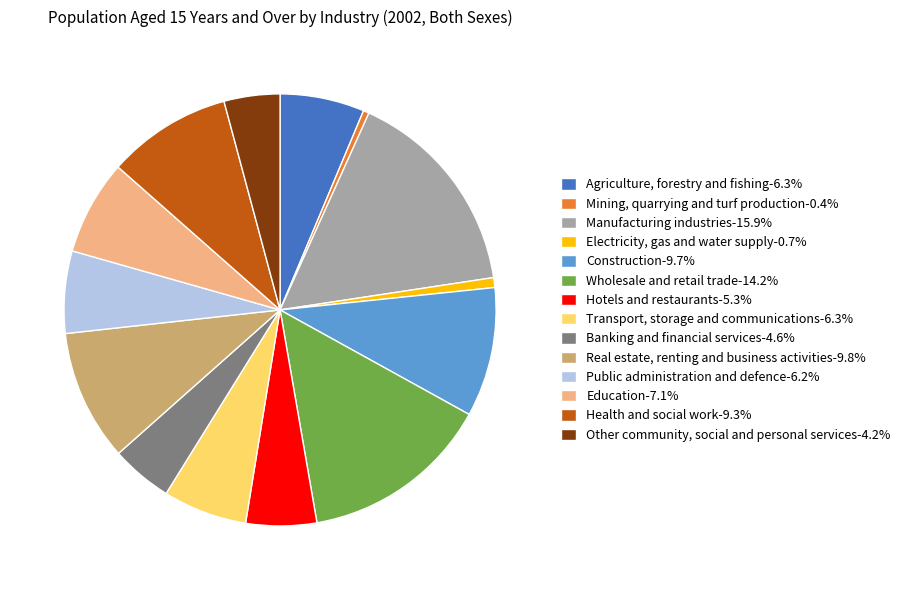

Combined, do Education-7.1% and Real estate, renting and business activities-9.8% account for over 50%?

No